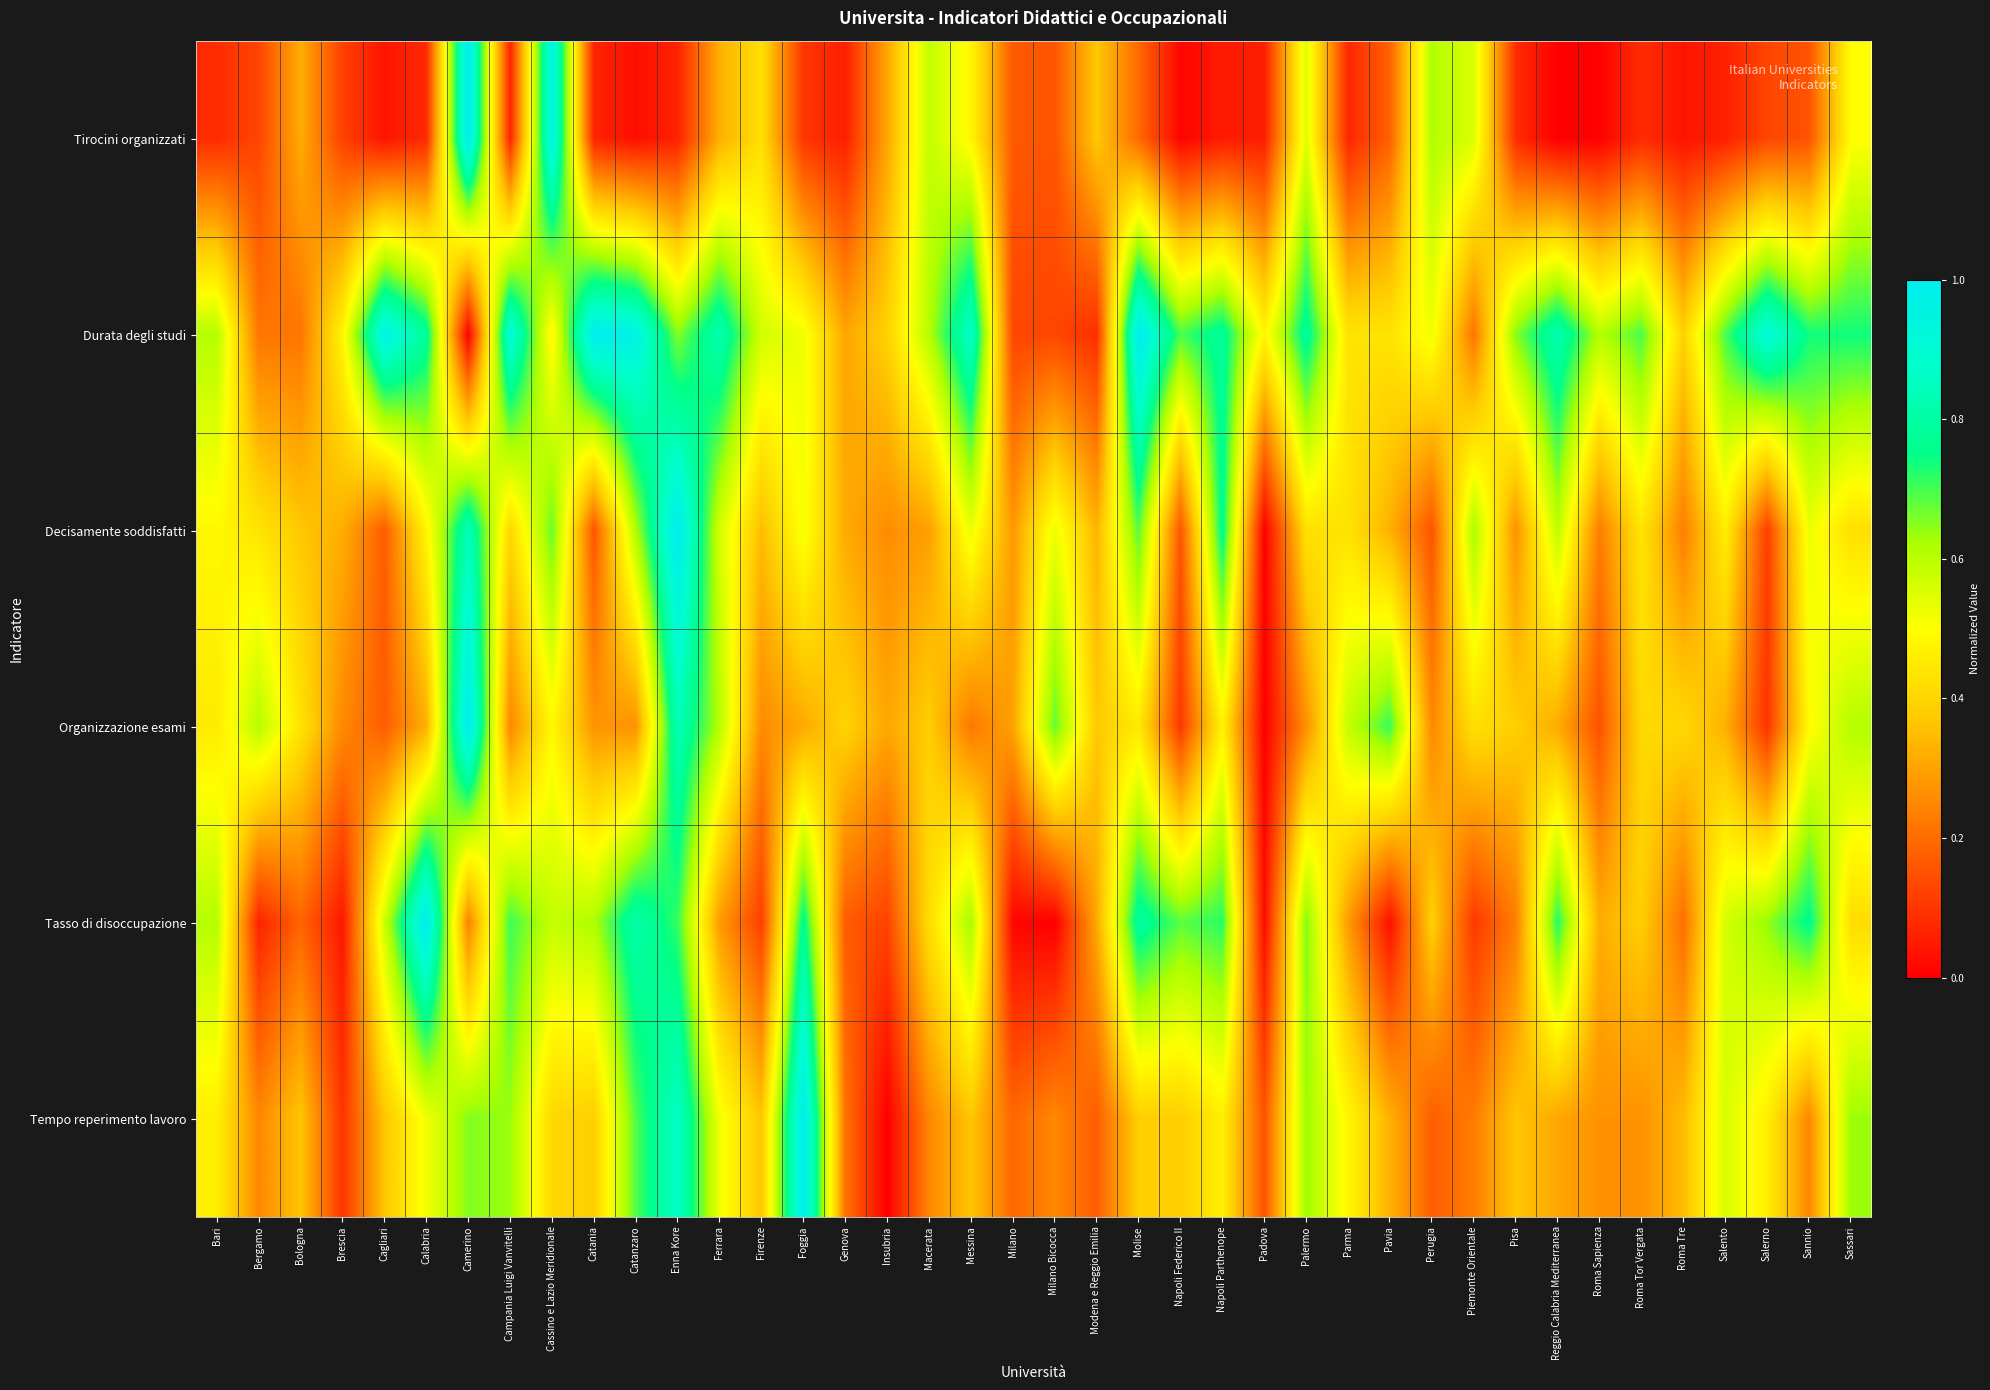

How many series are shown in this chart?

6